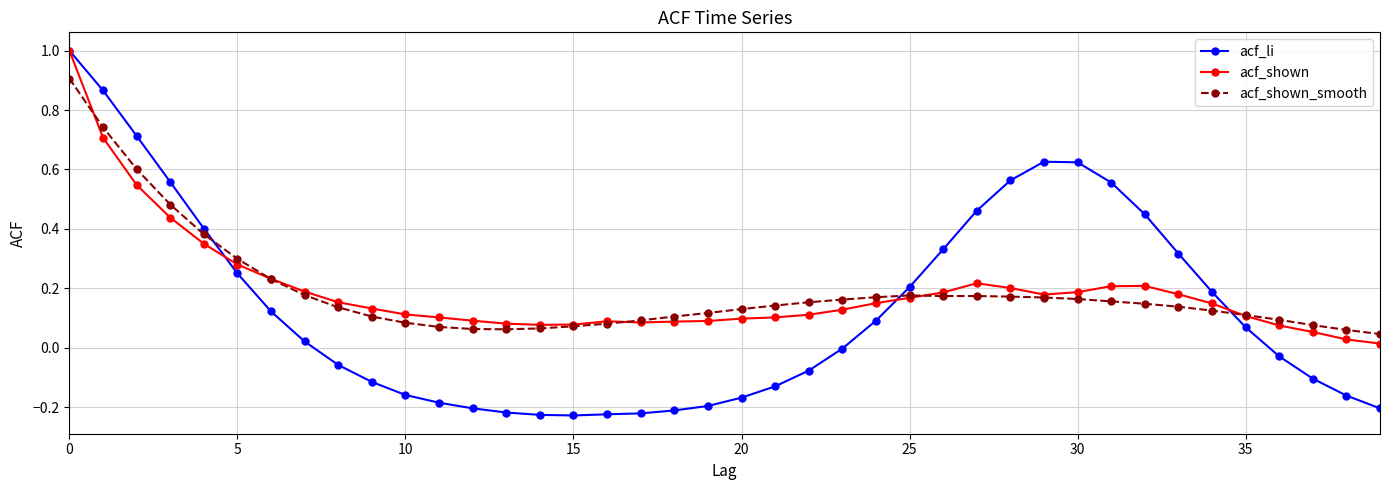

What is the maximum value for acf_shown?

1.0